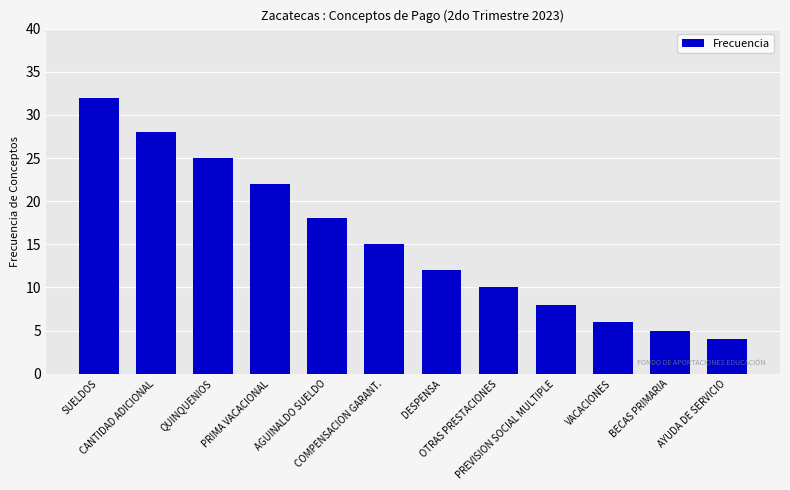

Which label corresponds to the largest value in the chart?

SUELDOS